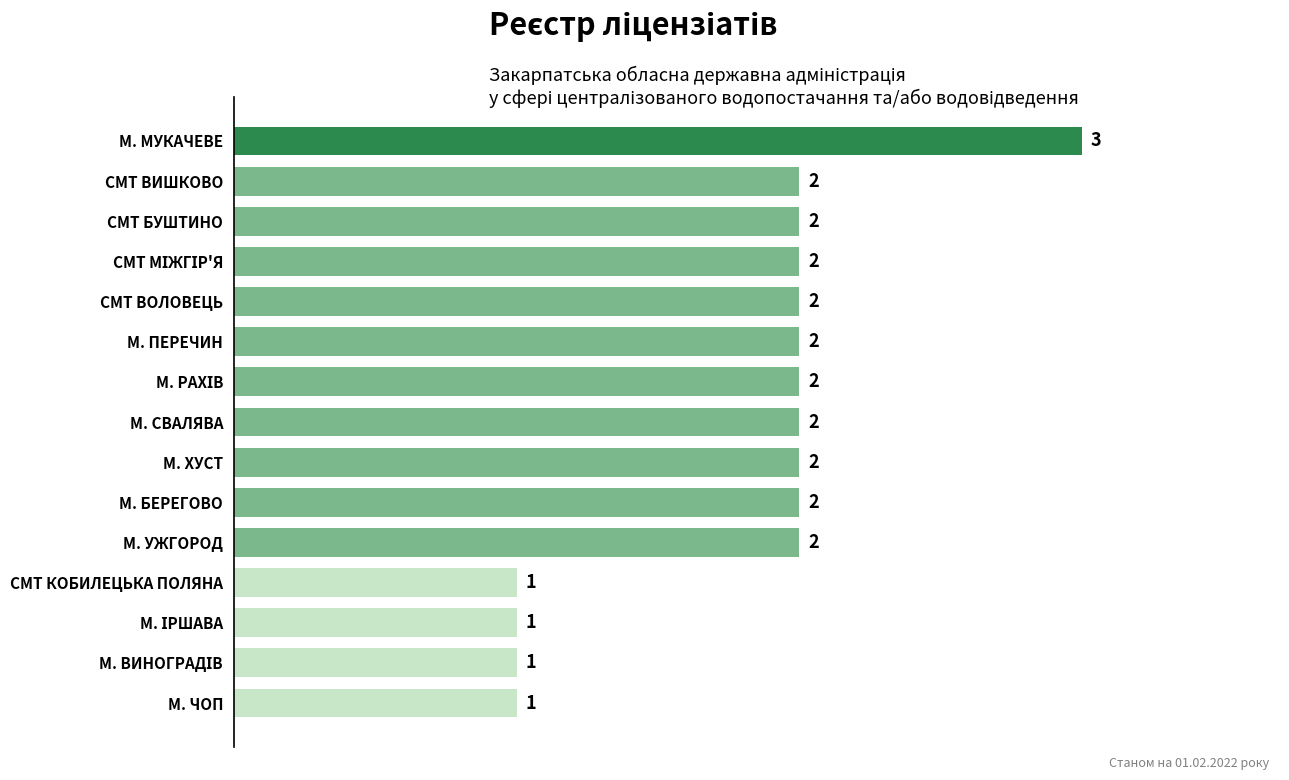

Reading bottom to top, transcribe all the data shown in this chart.

1	1	1	1	2	2	2	2	2	2	2	2	2	2	3